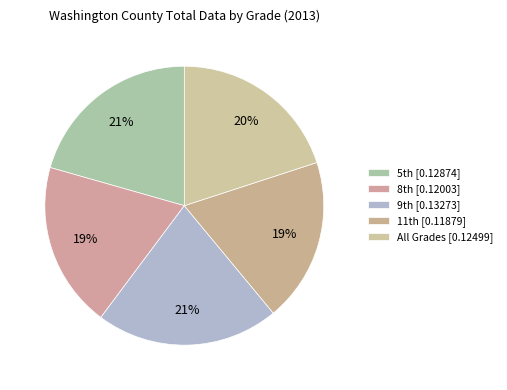

To the nearest percent, what is the average slice percentage?

20%